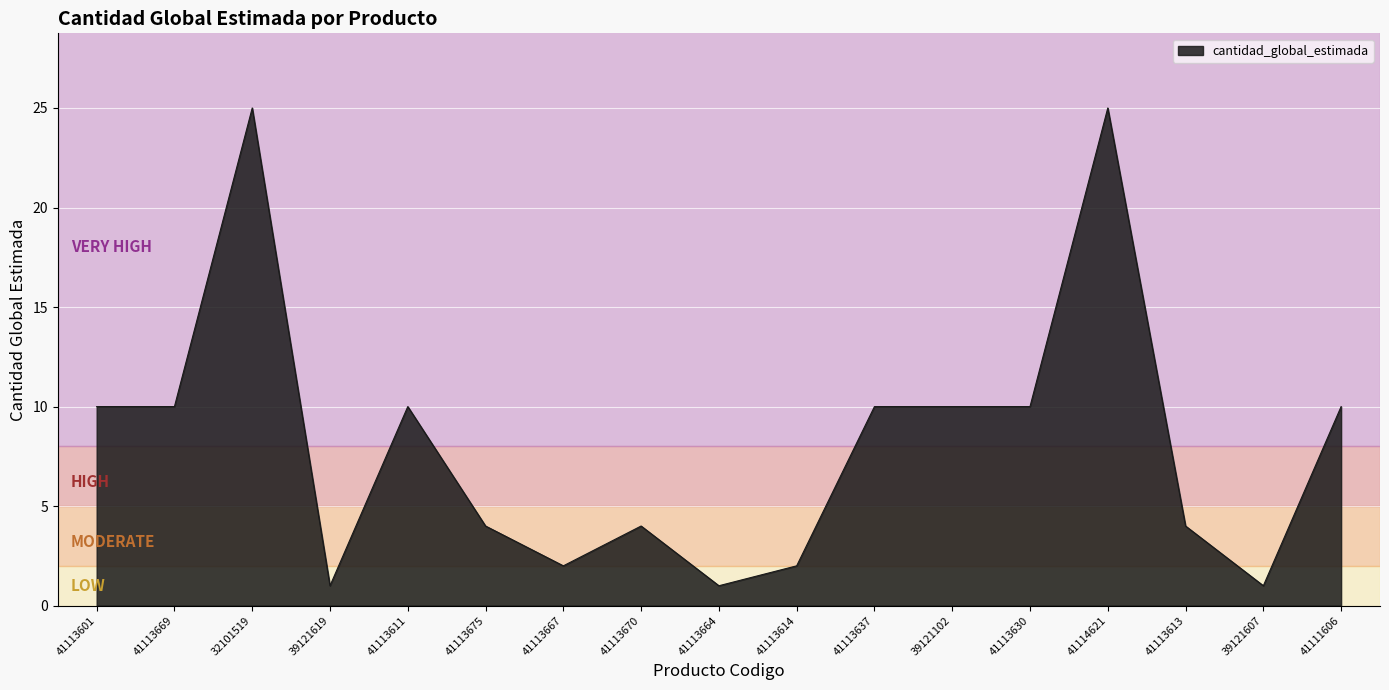

What position from the right is 41113611?

13